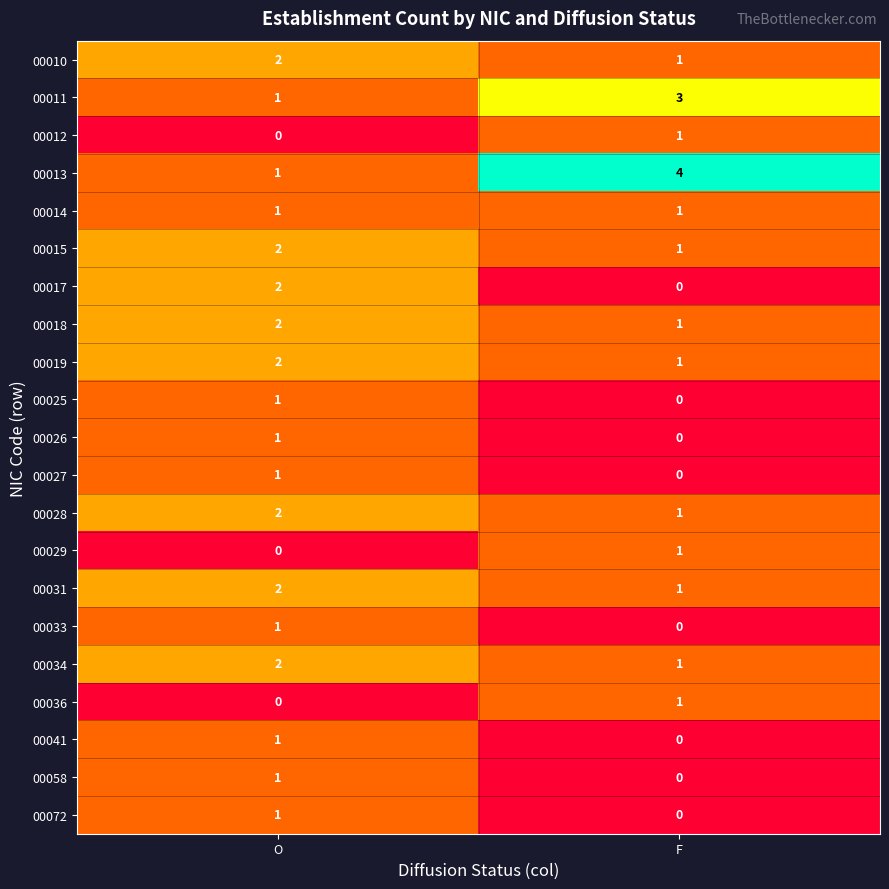

How many data points in 00025 are less than 1?

1